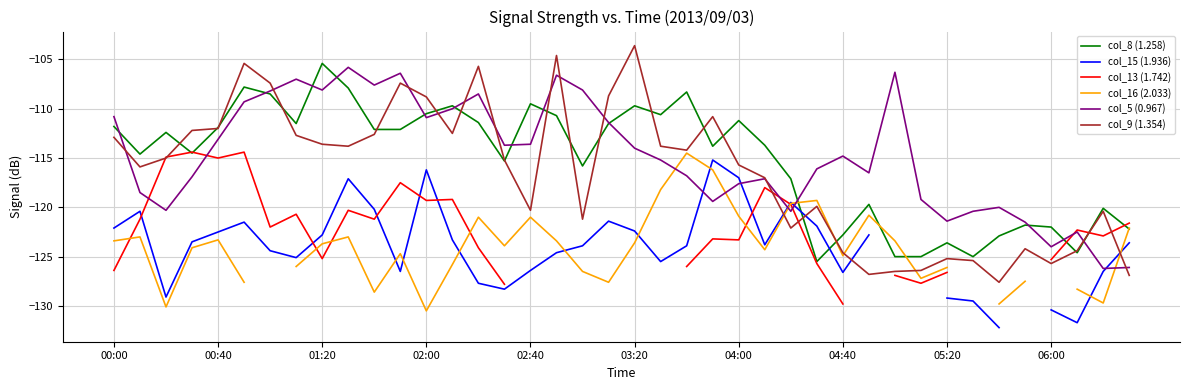

The value of col_8 (1.258) at 04:00 is -75.6. True or false?

False